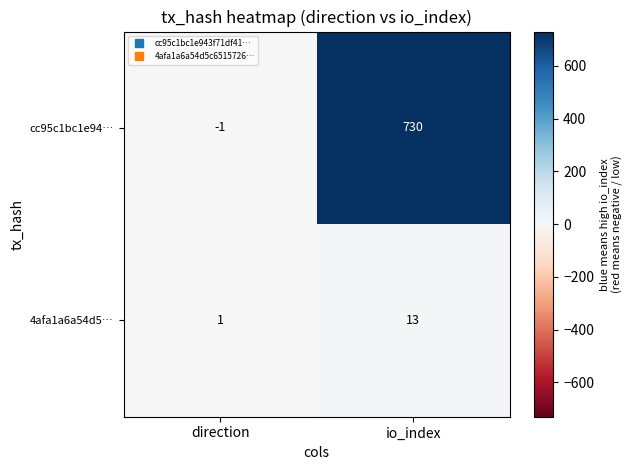

True or false: cc95c1bc1e94… has a value of 730 at io_index.

True